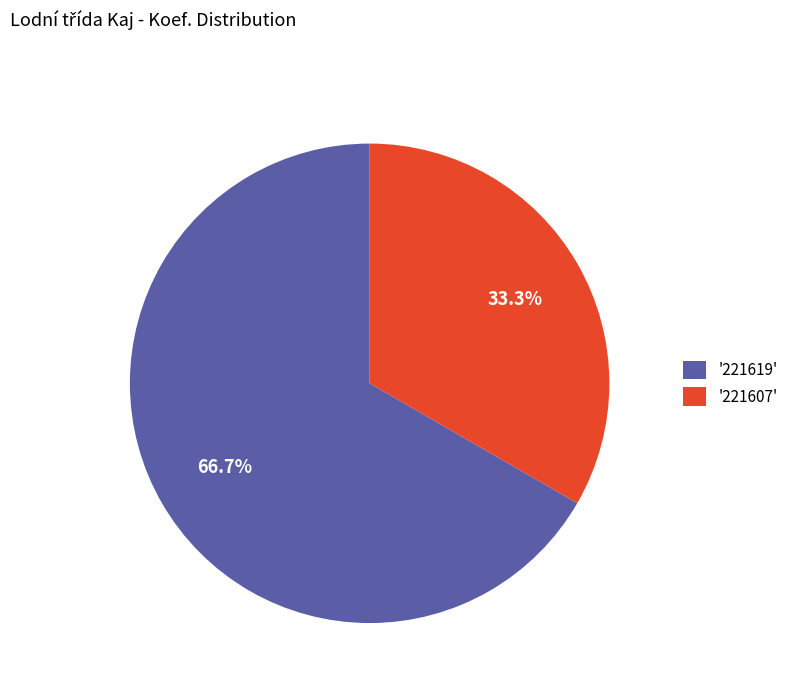

Rank the categories by value from highest to lowest.

'221619', '221607'